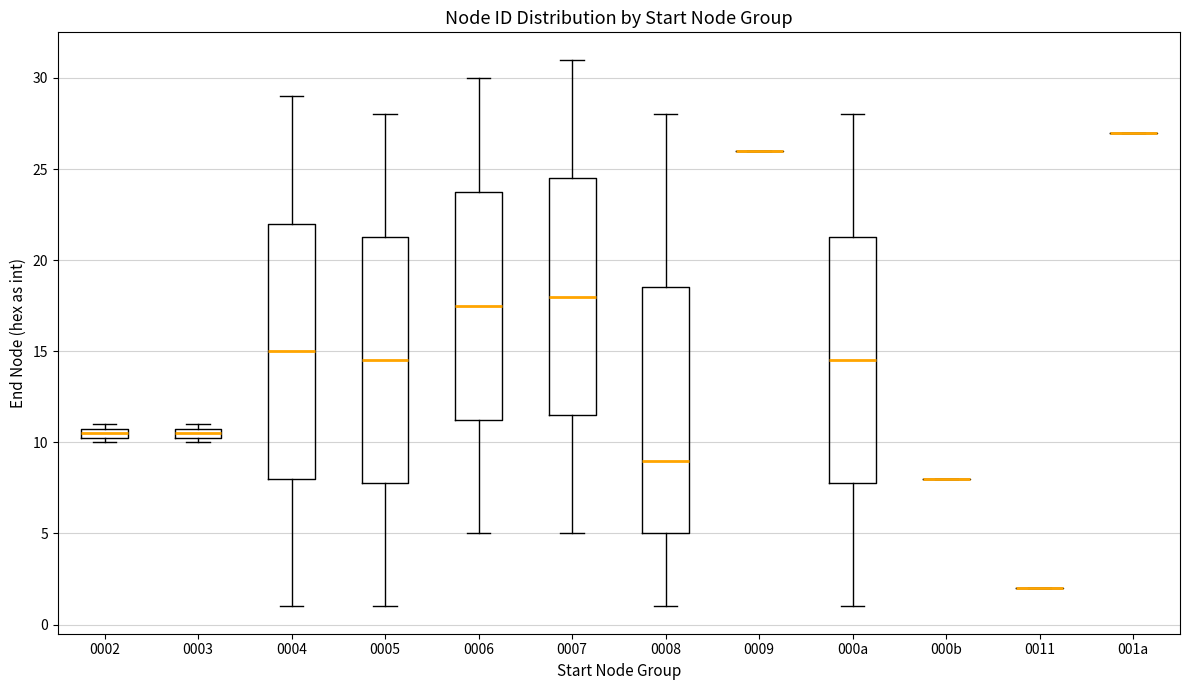

Comparing the boxes themselves (not the whiskers), which one is the tallest?

0004